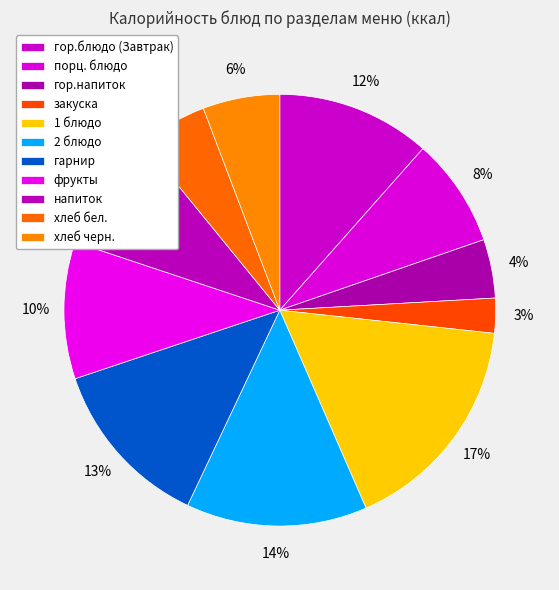

Is the sum of гор.напиток and 2 блюдо greater than half?

No